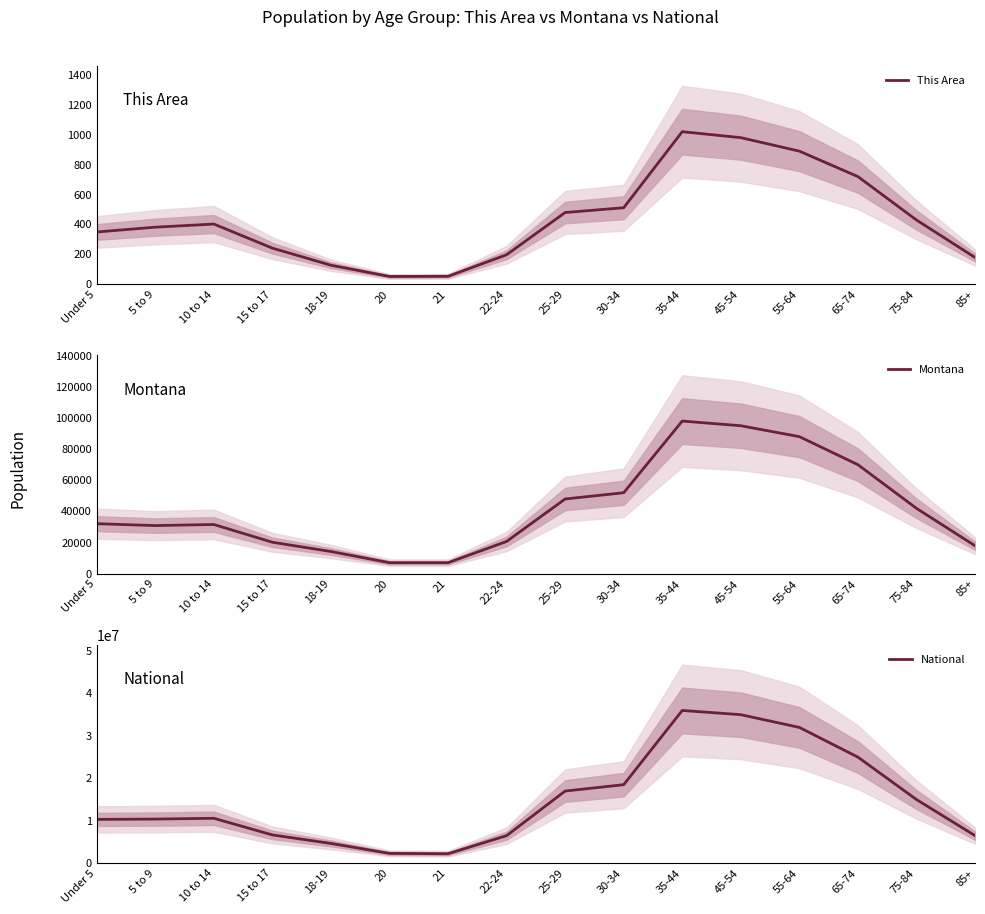

List the series in order of their peak value, highest first.

National, Montana, This Area